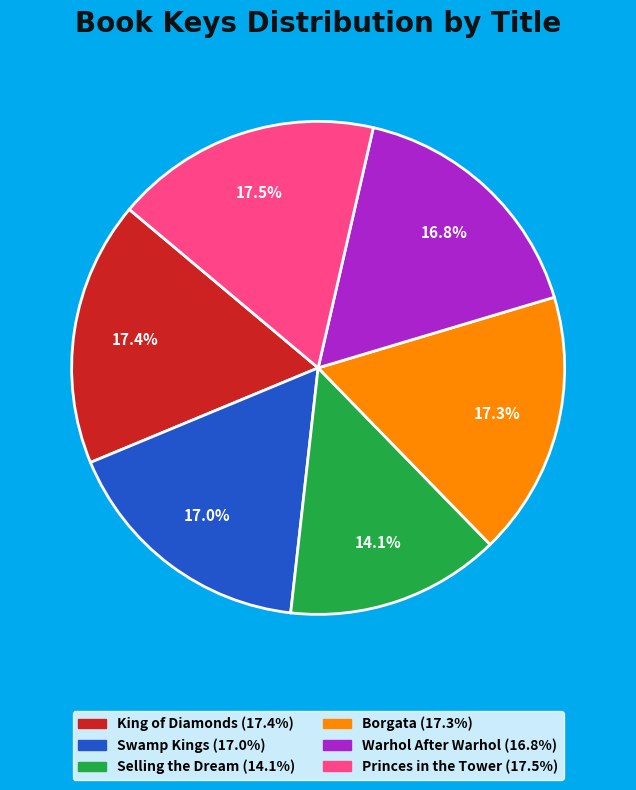

Is there any slice that represents more than half of the pie?

No